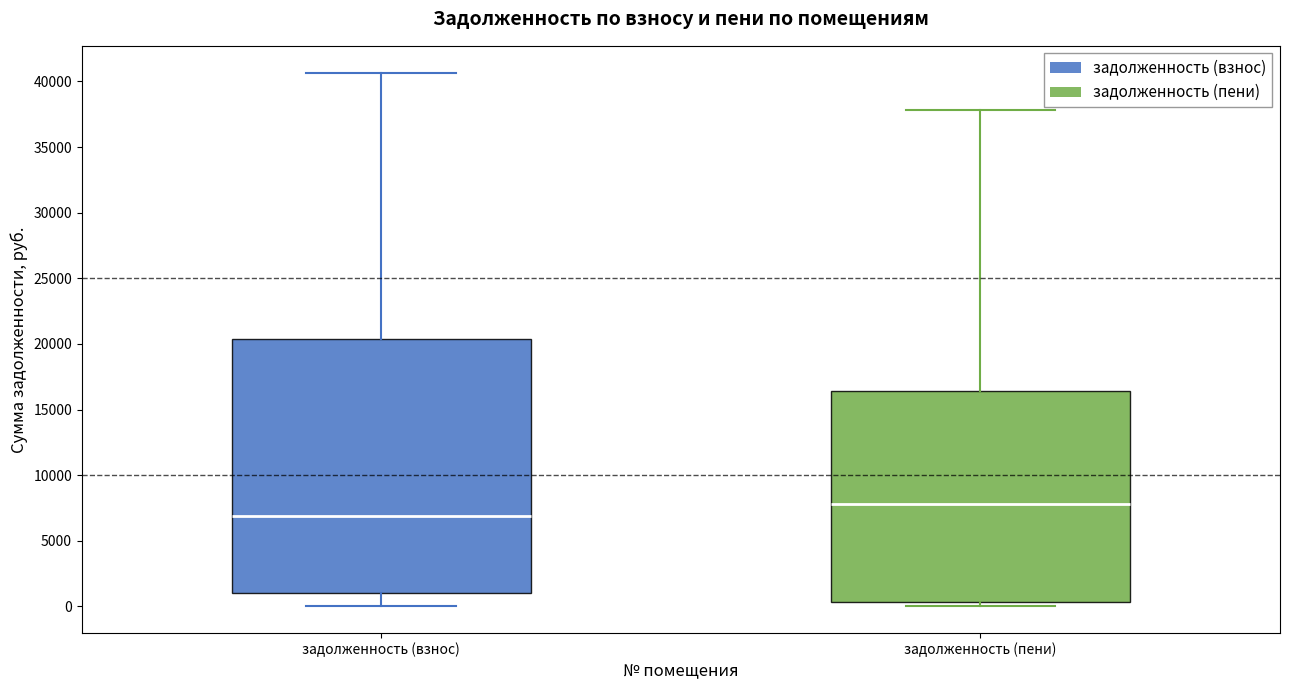

Which box is the tallest, from its lower edge to its upper edge?

задолженность (взнос)